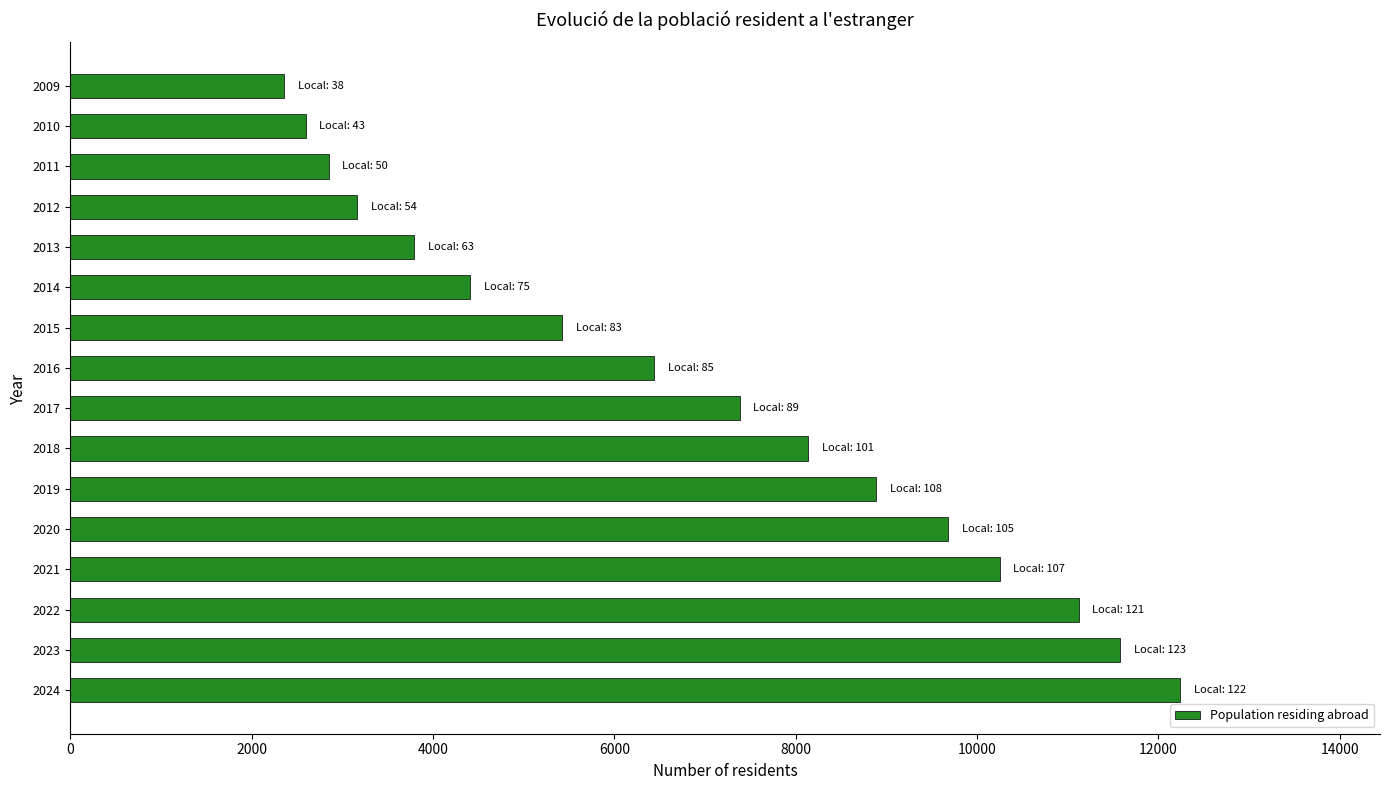

How many values are below 7383?

8